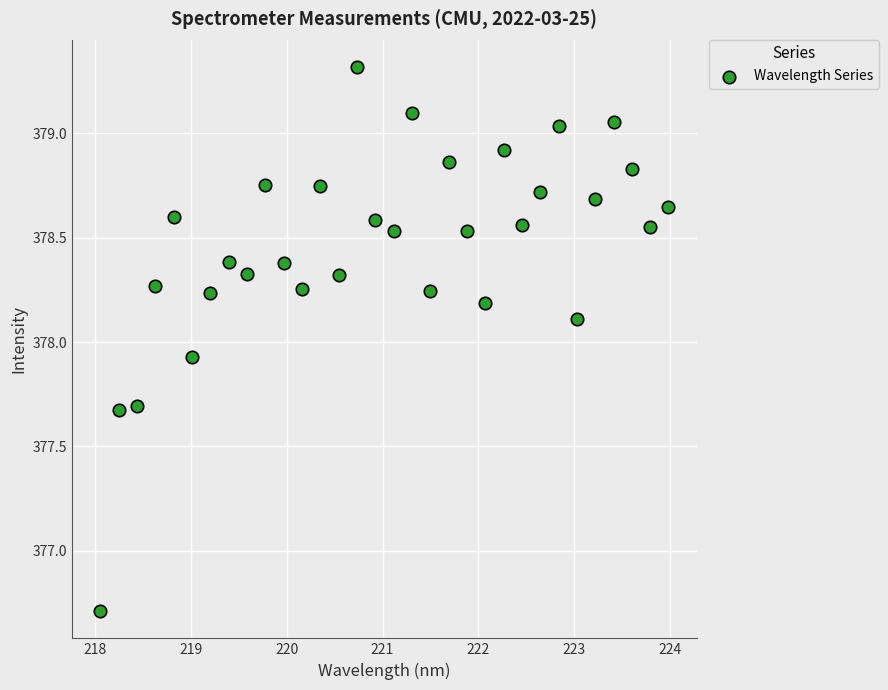

What is the range of Y values (max minus min)?

2.6